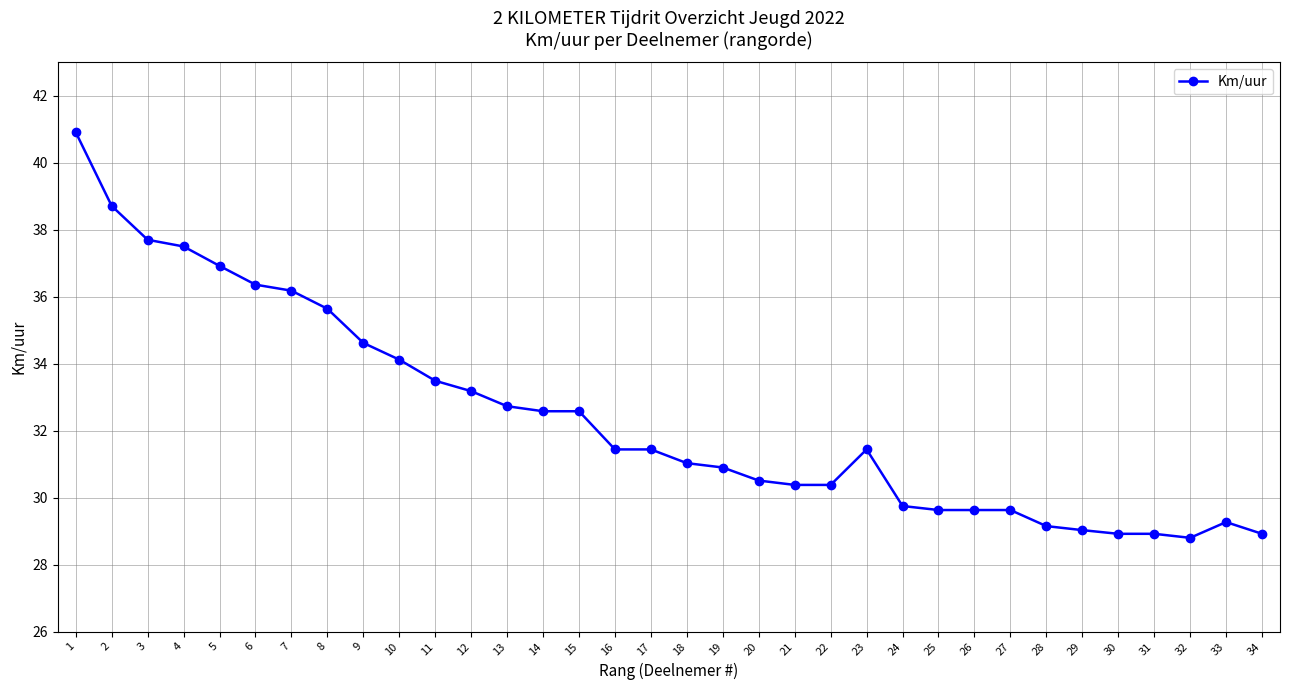

How many categories are shown in the chart?

34